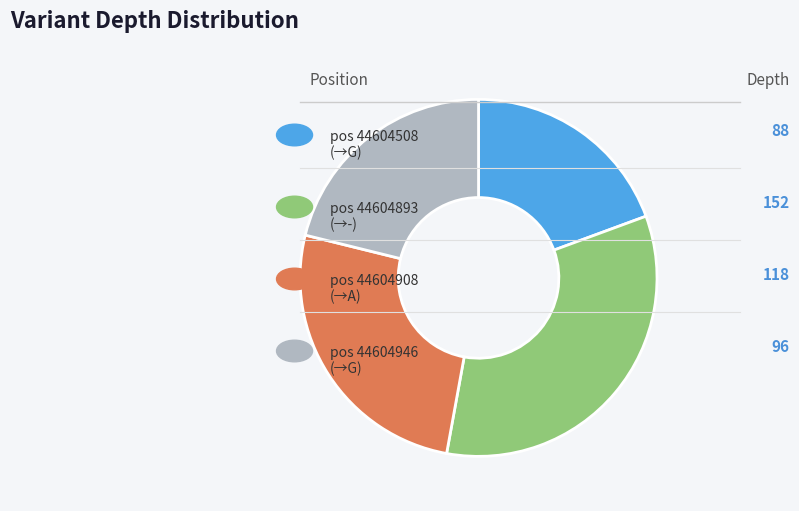

Is there any slice that represents more than half of the pie?

No